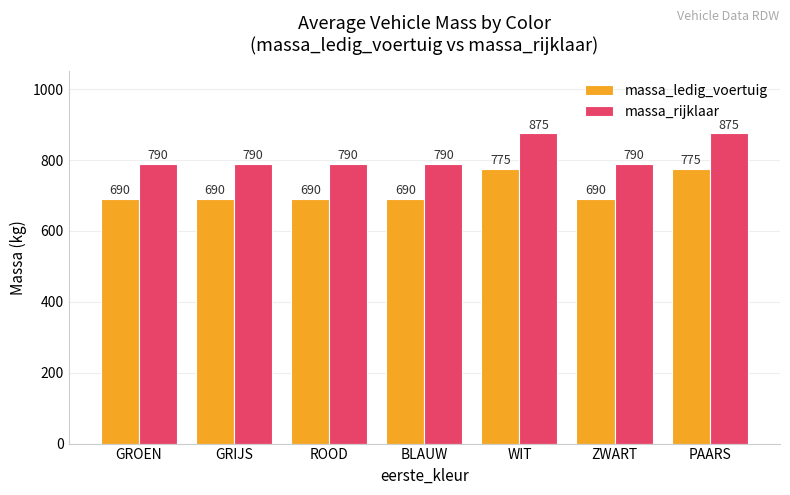

How many groups of bars are there?

7